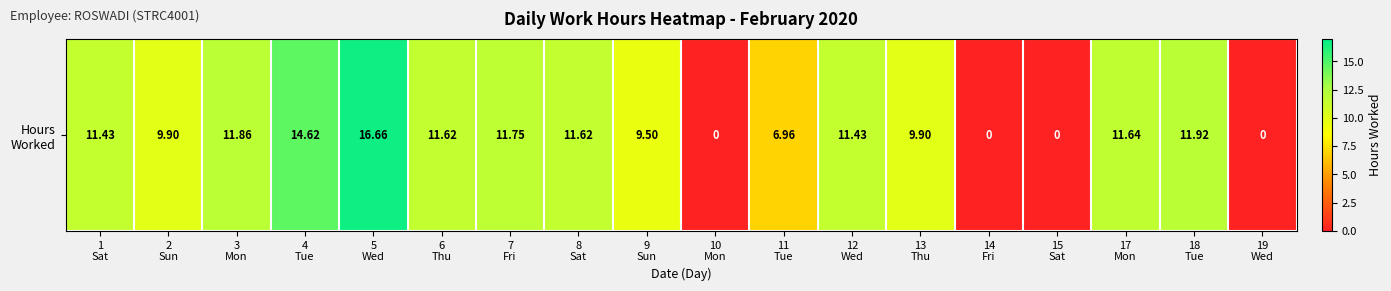

The chart shows a value of 7.0 at 11
Tue. True or false?

True